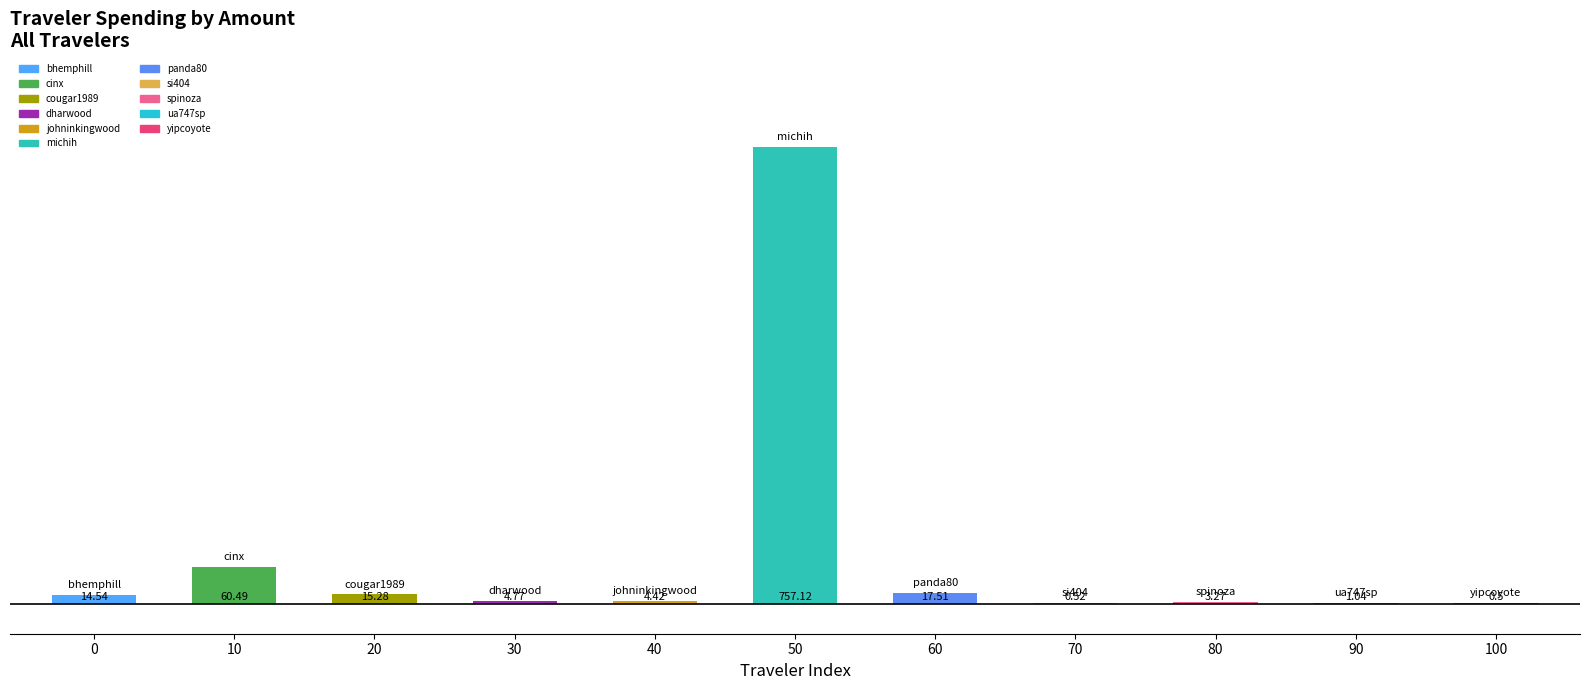

What is the change in value from 20 to 100?

-14.8